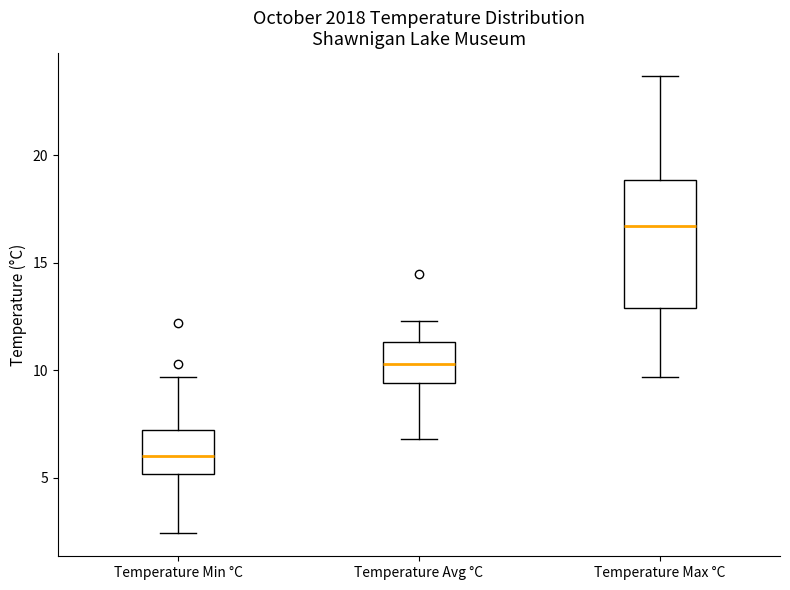

Where is the lower edge of the box for Temperature Min °C on the y-axis? The values are not printed on the chart, so give them approximately, as read against the axis.

5.0